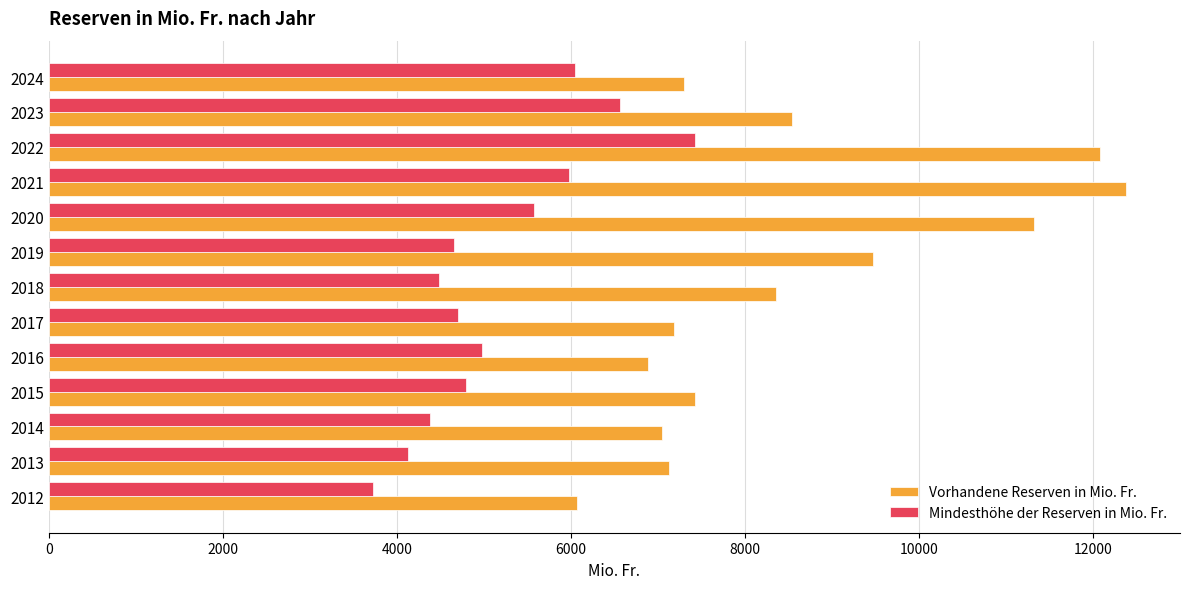

Read the Mindesthöhe der Reserven in Mio. Fr. value at 2014.

4380.2